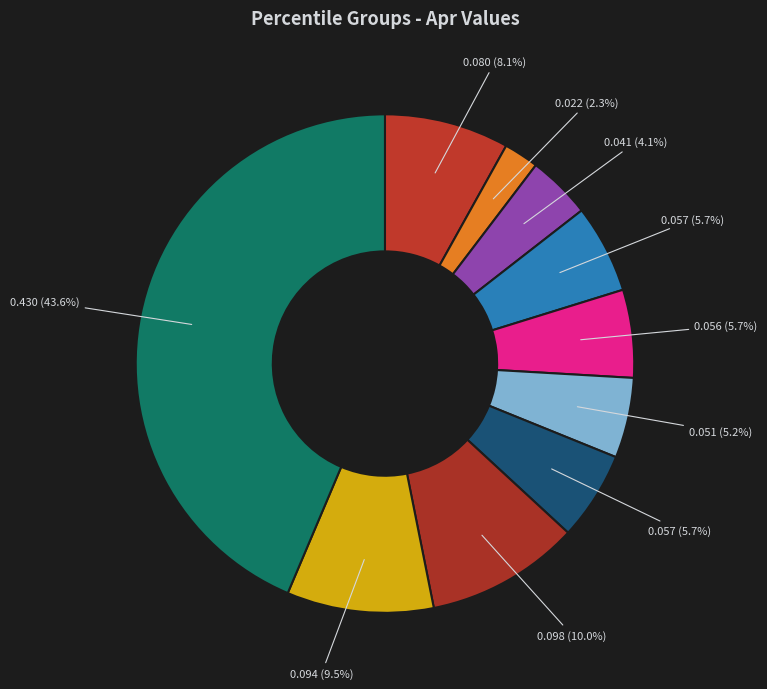

How many segments does this pie chart have?

10